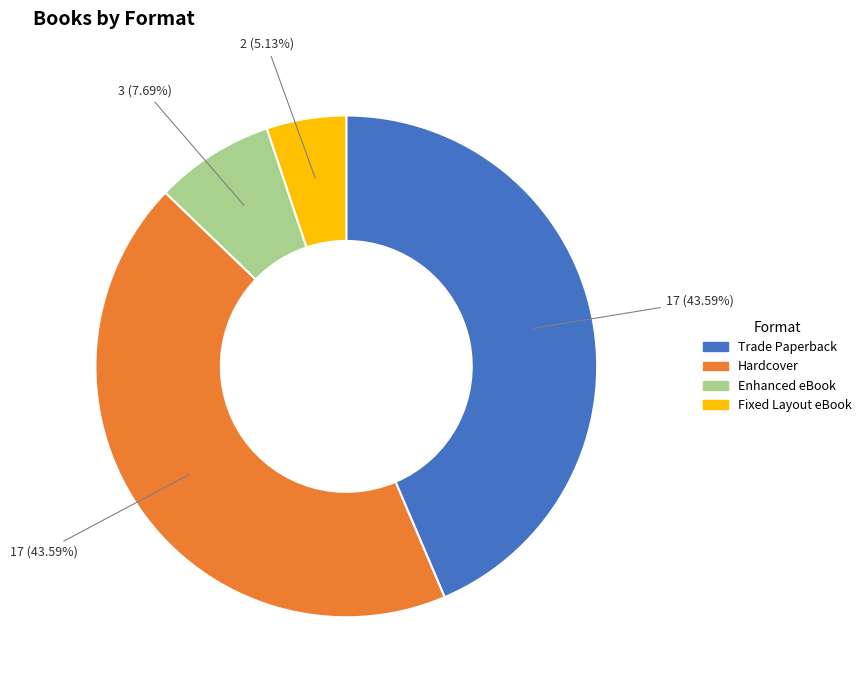

To the nearest percent, what is the combined percentage of Fixed Layout eBook and Enhanced eBook?

13%